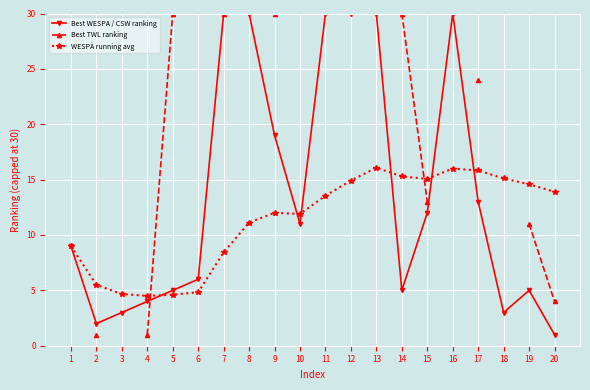

What is the value of the Best TWL ranking point at the 20th from the left?

4.0